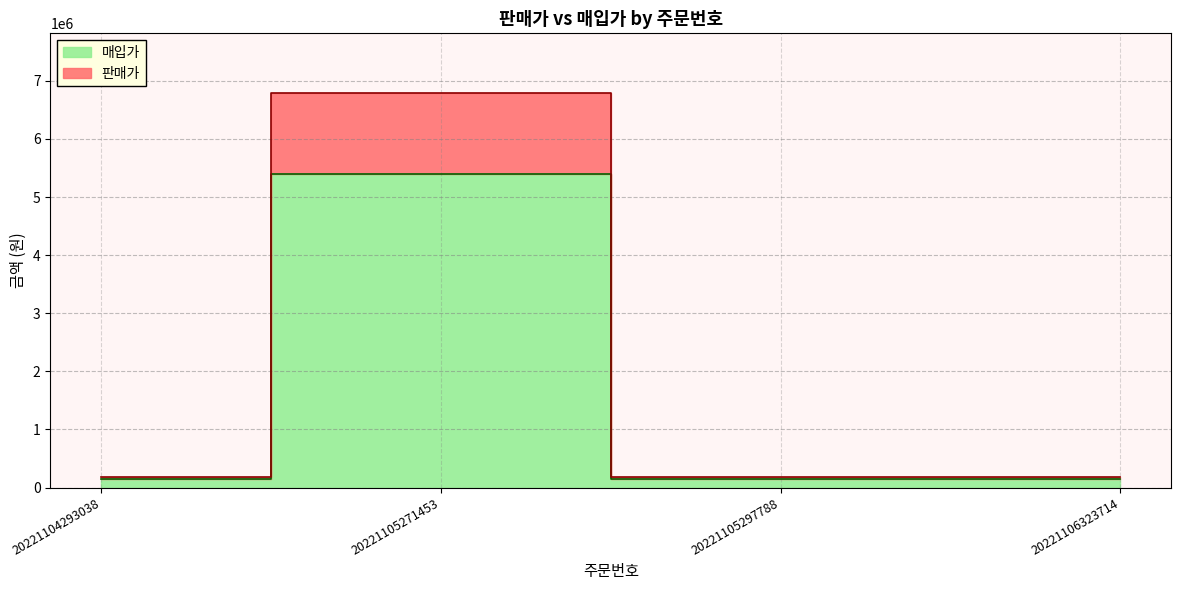

Reading right to left, extract all data points from this chart.

판매가: 20221106323714=189000	20221105297788=189000	20221105271453=6799000	20221104293038=180900
매입가: 20221106323714=150169	20221105297788=150169	20221105271453=5402110	20221104293038=140555